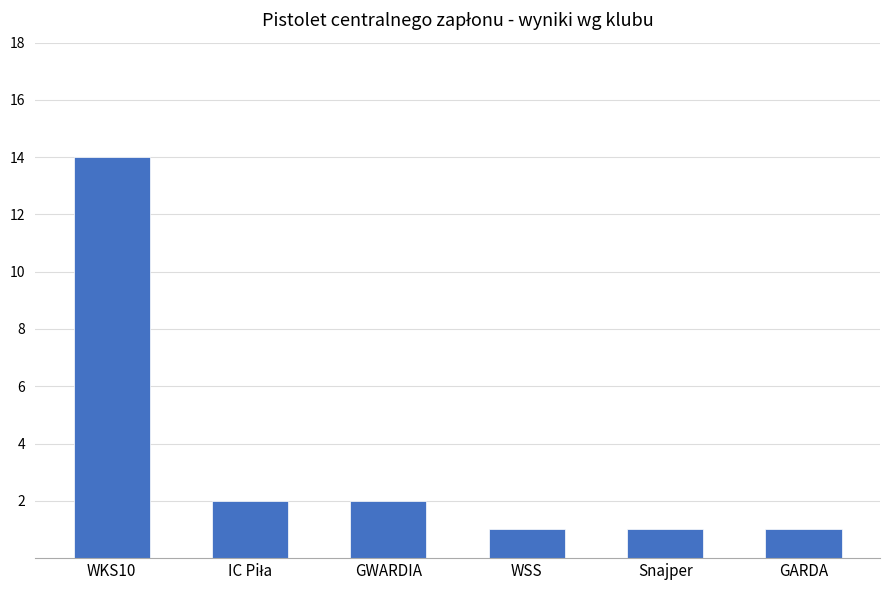

What is the greatest value displayed?

14